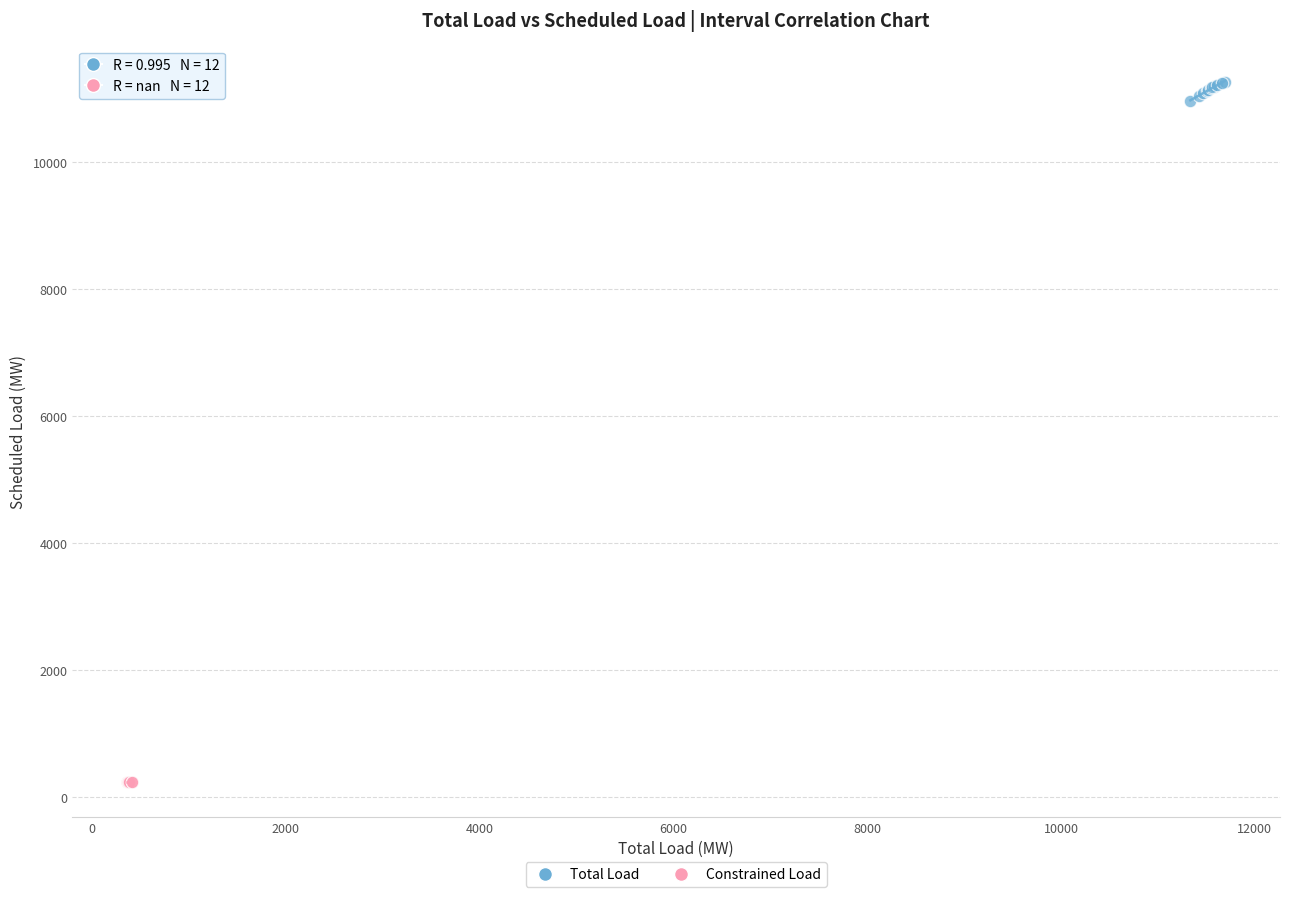

What are all the series names shown in the legend?

Total Load, Constrained Load